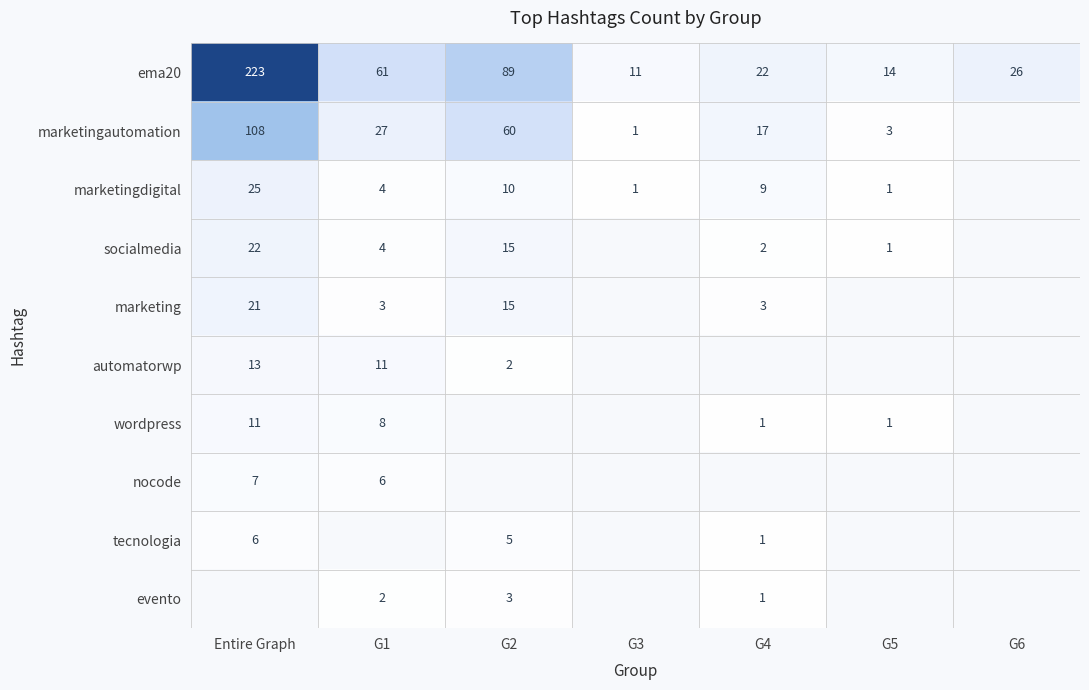

What is the sum of the tecnologia values at G4 and Entire Graph?

7